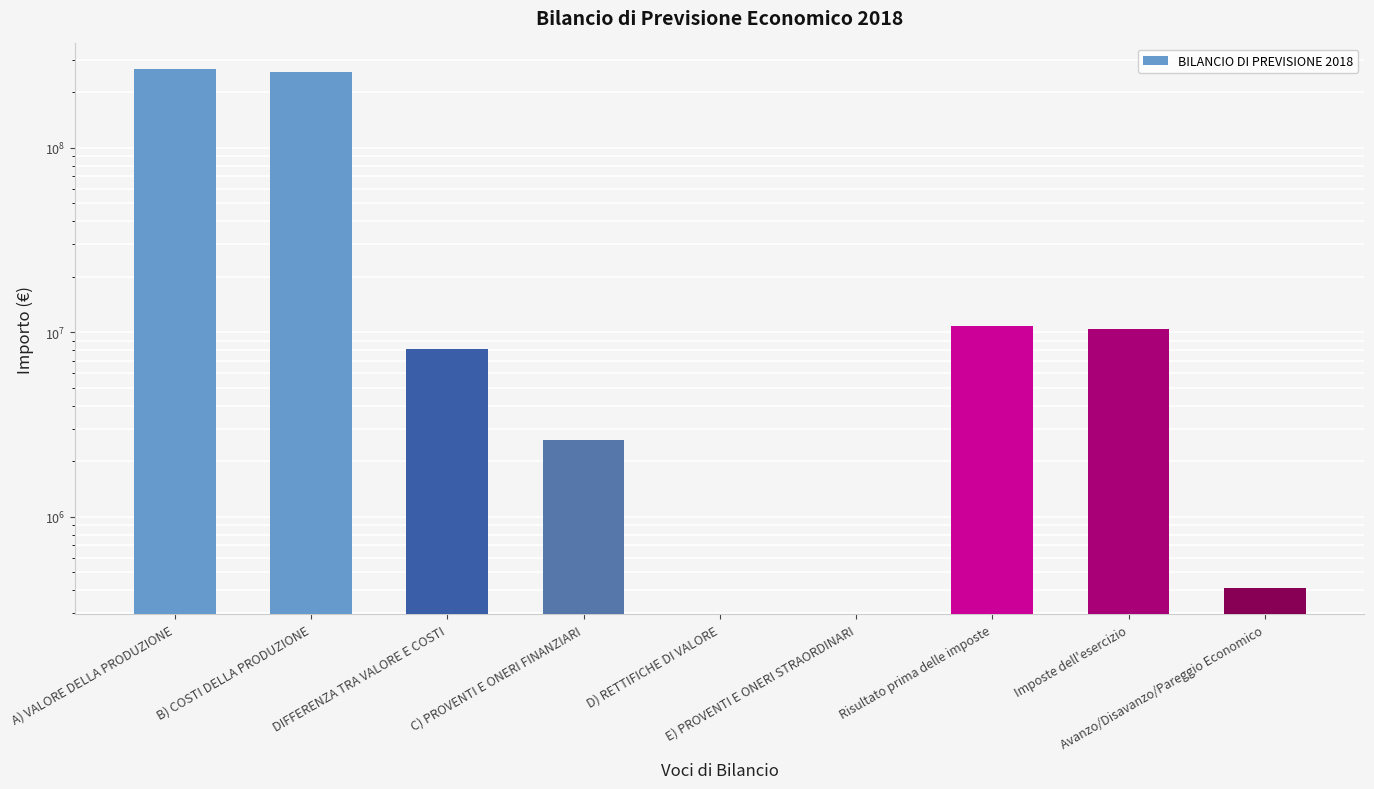

How many values are above zero?

7